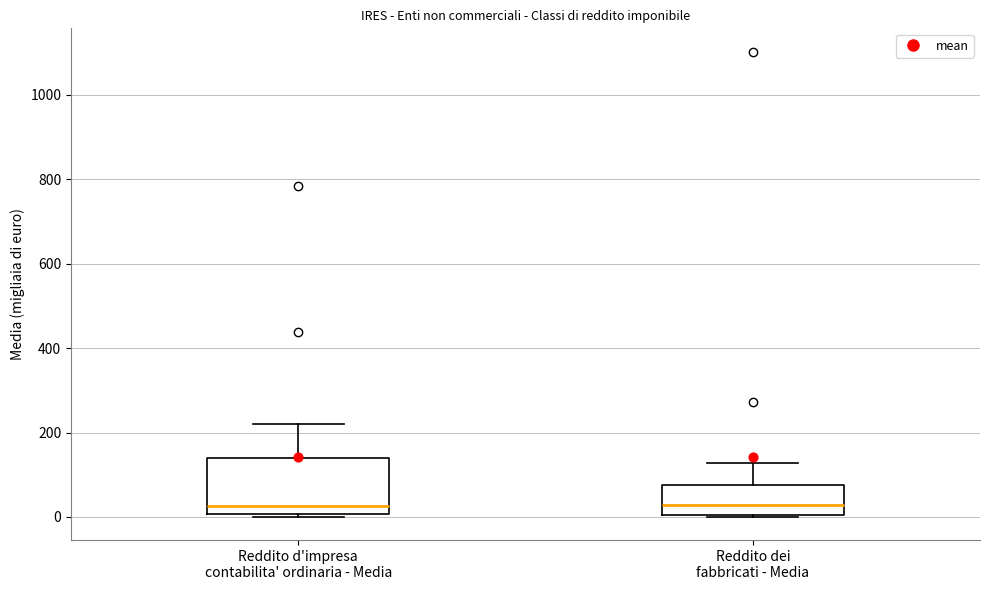

Reading left to right, read every box against the y-axis: the position of its median line, the range the box covers, and the ends of its whiskers. The values are not printed on the chart, so give them approximately, as read against the axis.

Reddito d'impresa contabilita' ordinaria - Media: median 20, box 0 to 140, whiskers 0 to 220
Reddito dei fabbricati - Media: median 20, box 0 to 80, whiskers 0 to 120